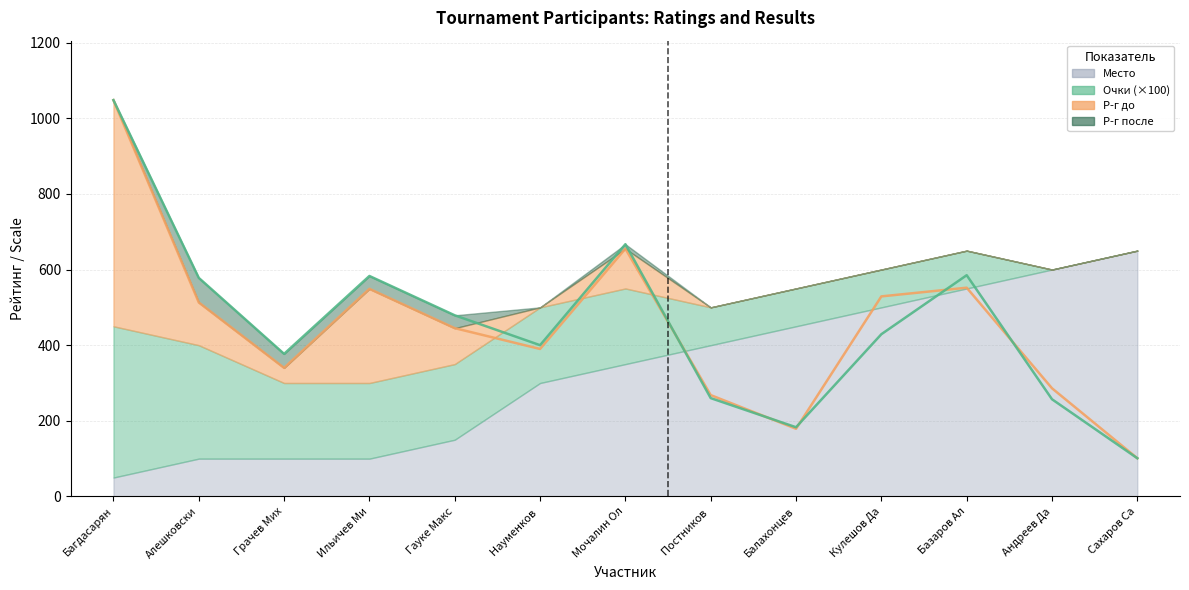

Where do Р-г до and Р-г после first cross each other?

Мочалин Ол and Постников